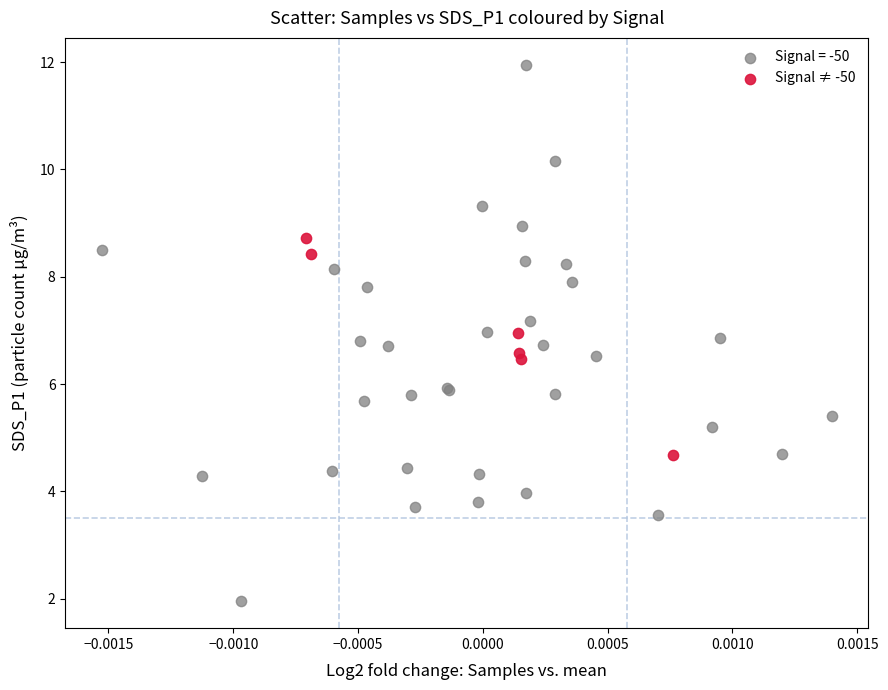

Which series has the largest Y range (max minus min)?

Signal = -50